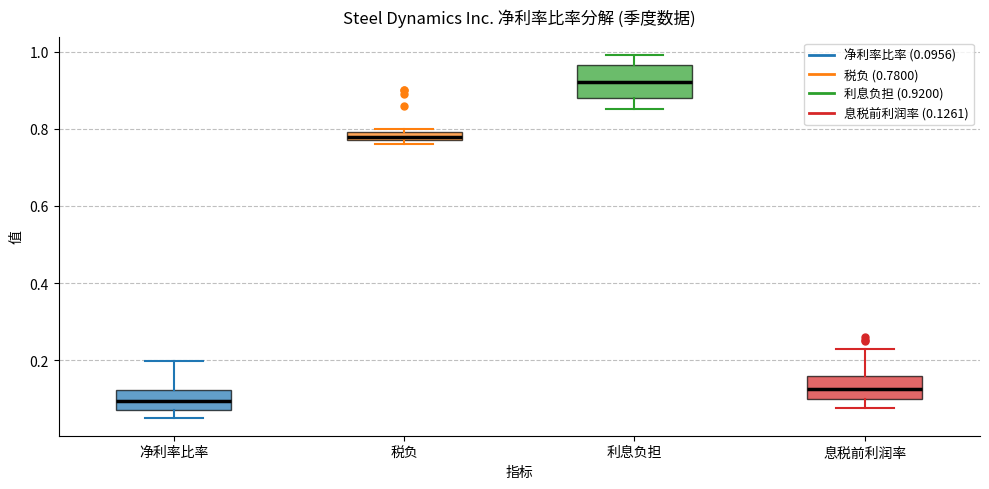

Which box has the highest median line?

利息负担